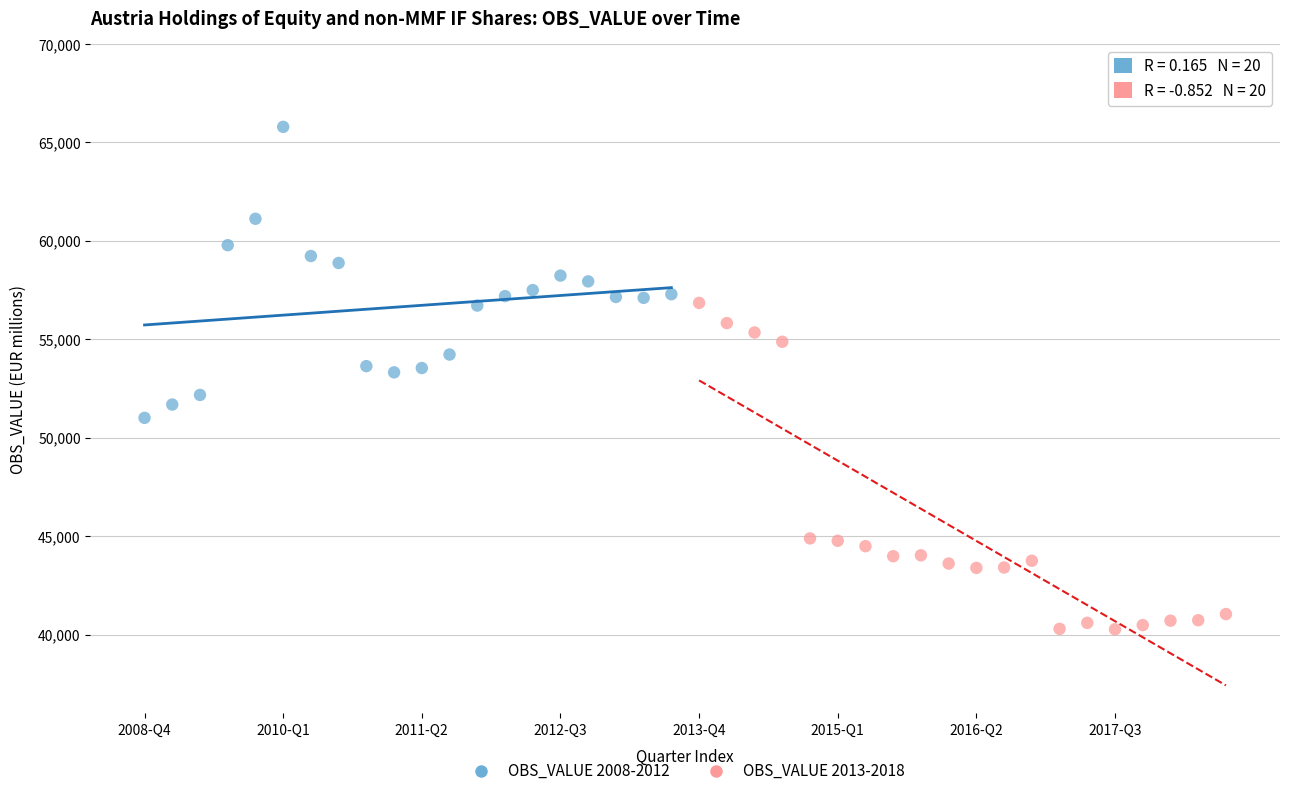

Which series reaches the maximum Y coordinate?

OBS_VALUE 2008-2012